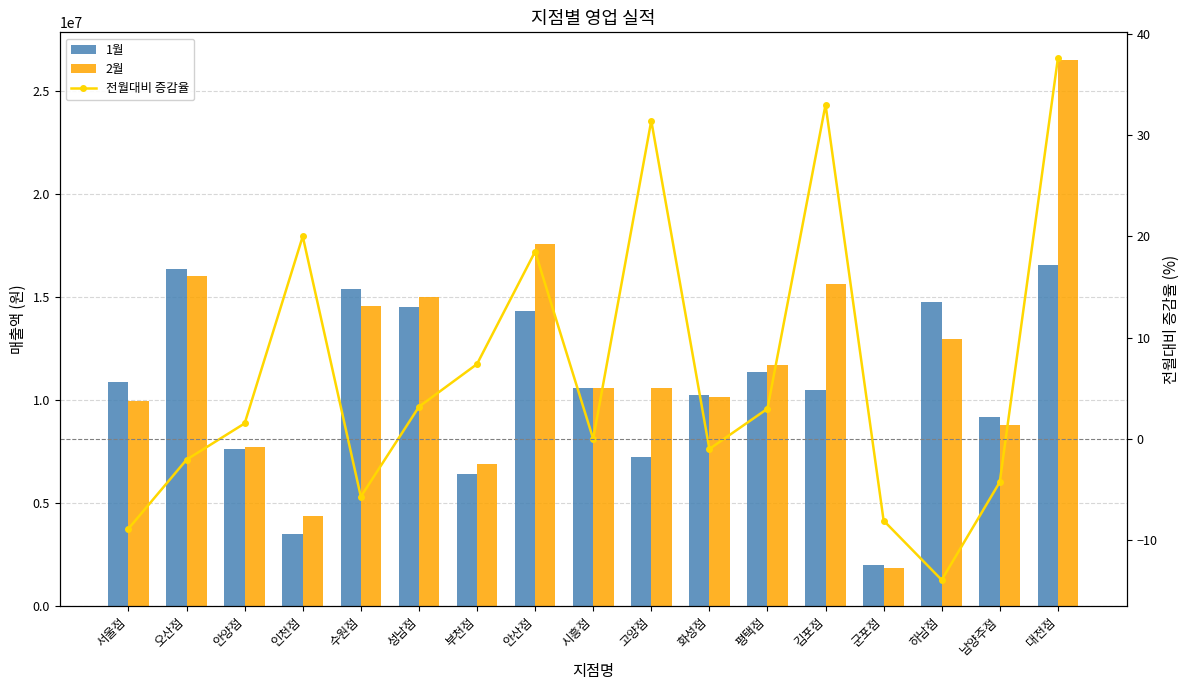

What is the difference between the maximum and minimum values in the 2월 series?

24689000.0